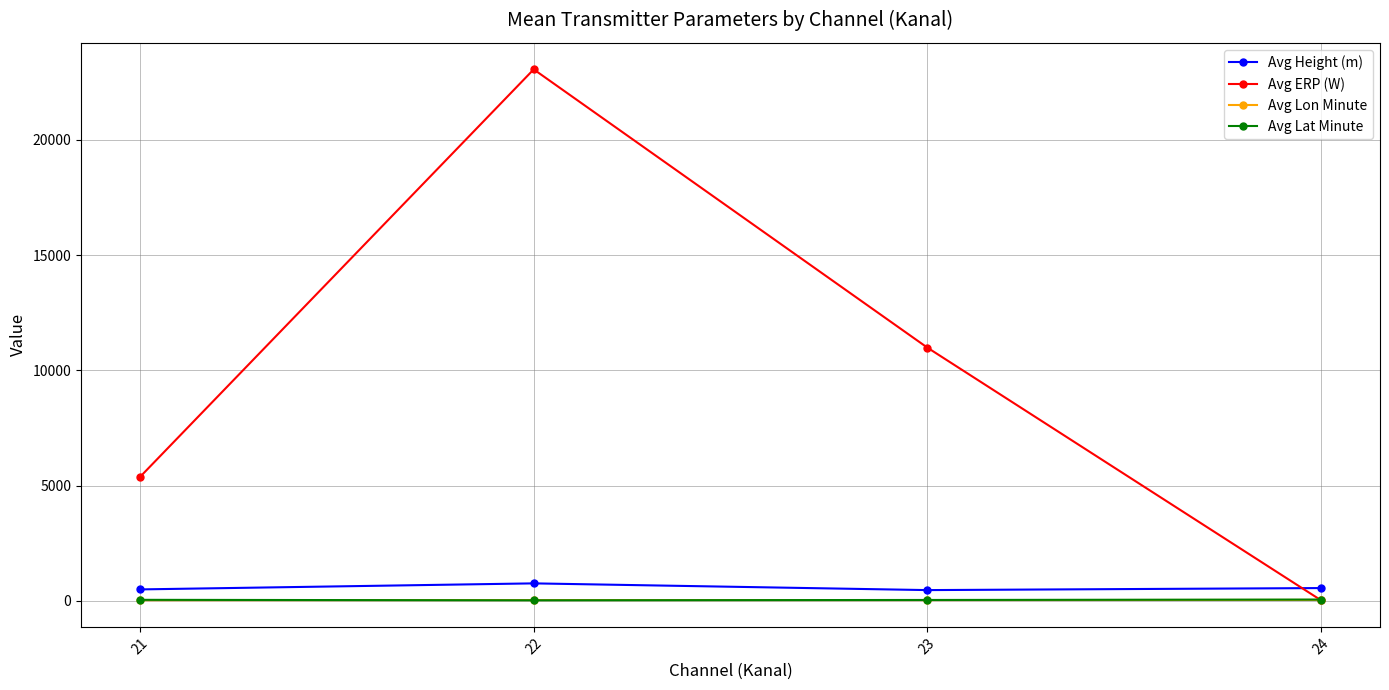

Where do Avg Height (m) and Avg ERP (W) first cross each other?

23 and 24